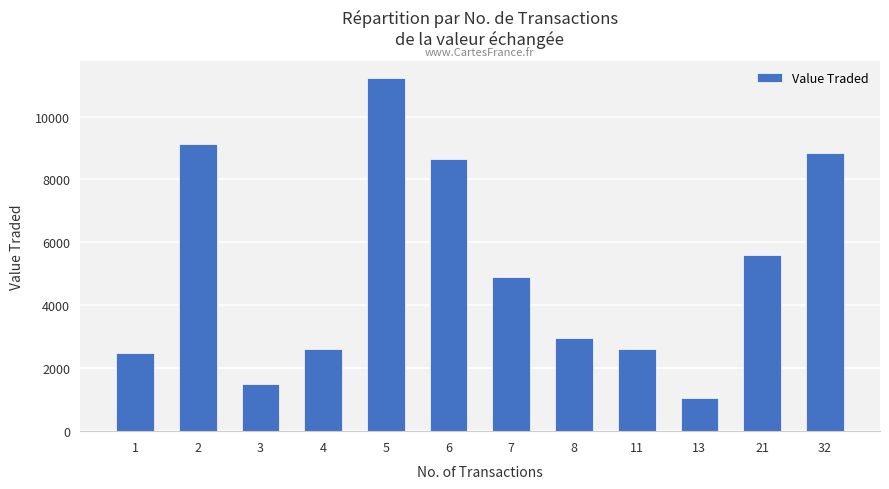

Is it true that the value at 4 is 3761?

False